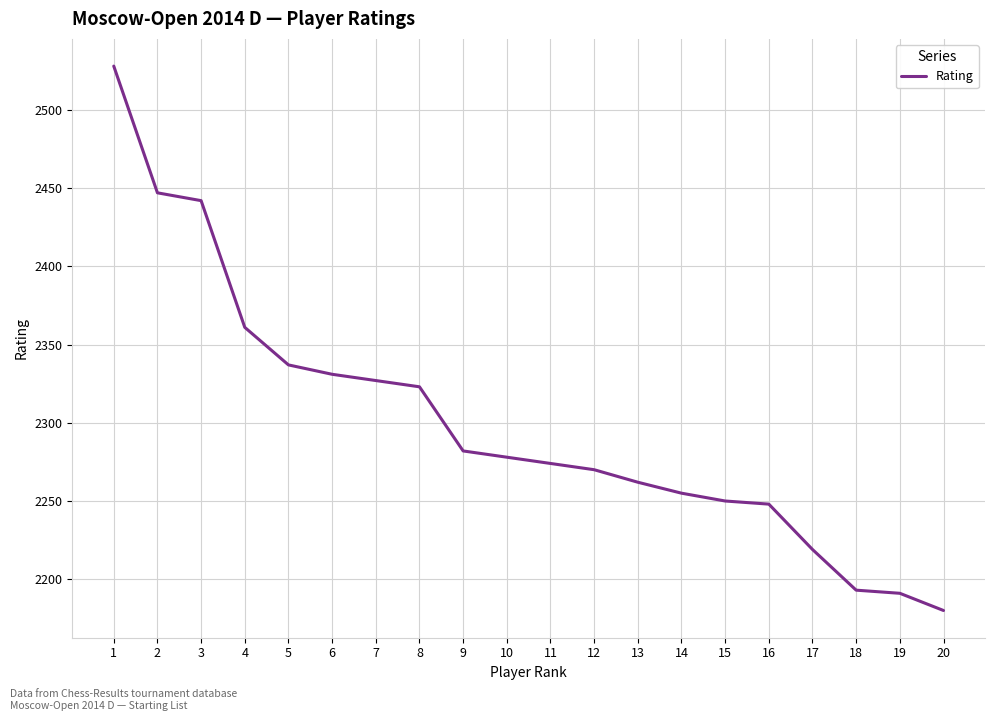

Read the value at 5.

2337